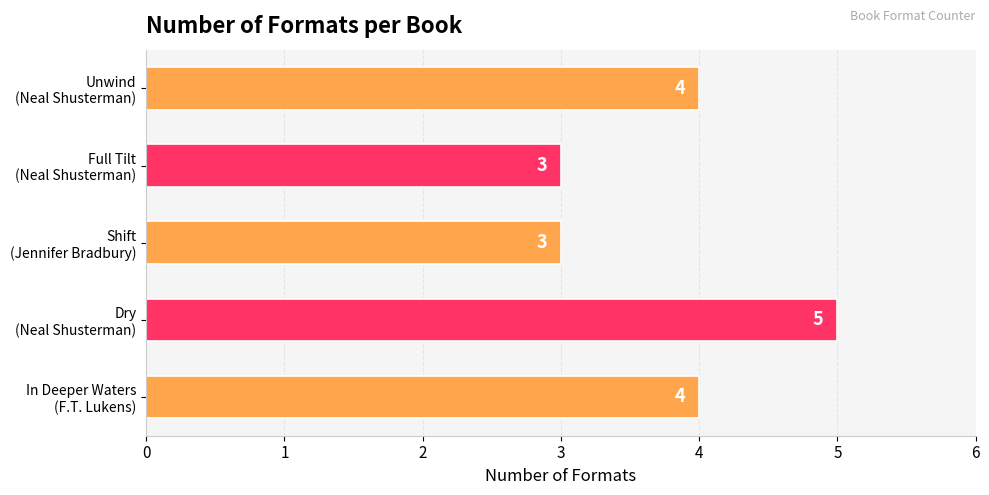

What is the minimum value shown in the chart?

3